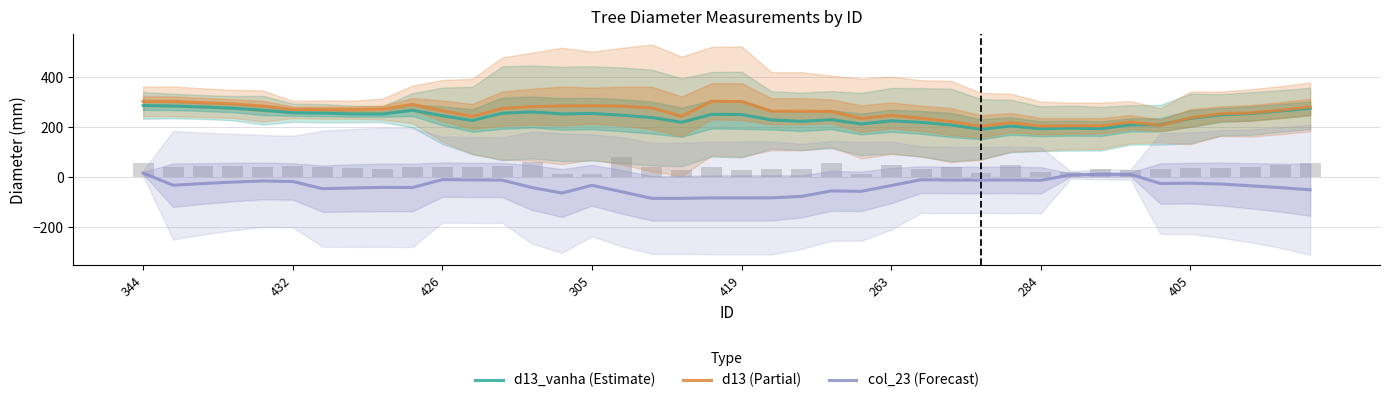

How many data points in d13_vanha (Estimate) are less than 249?

20